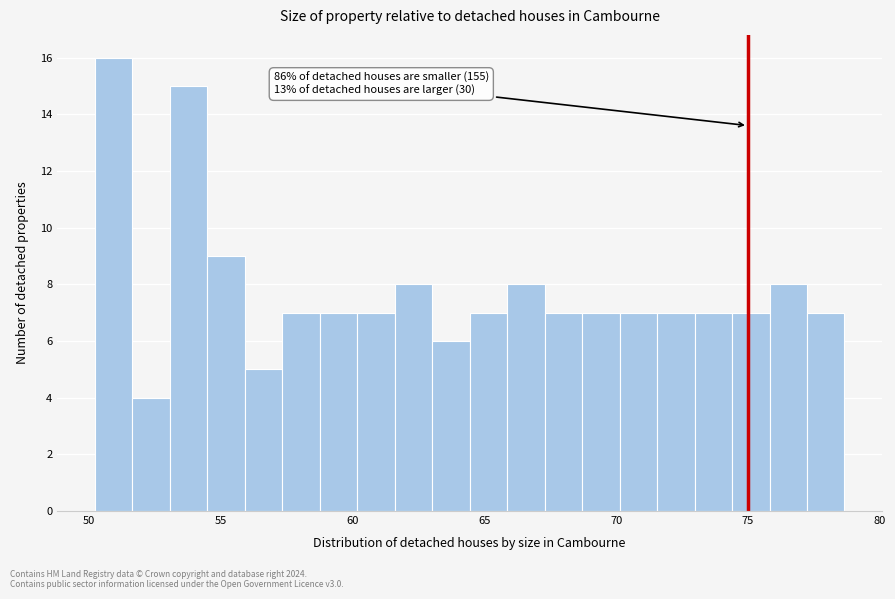

Read against the x-axis, roughly where is the centre of the tallest bar?

51.0